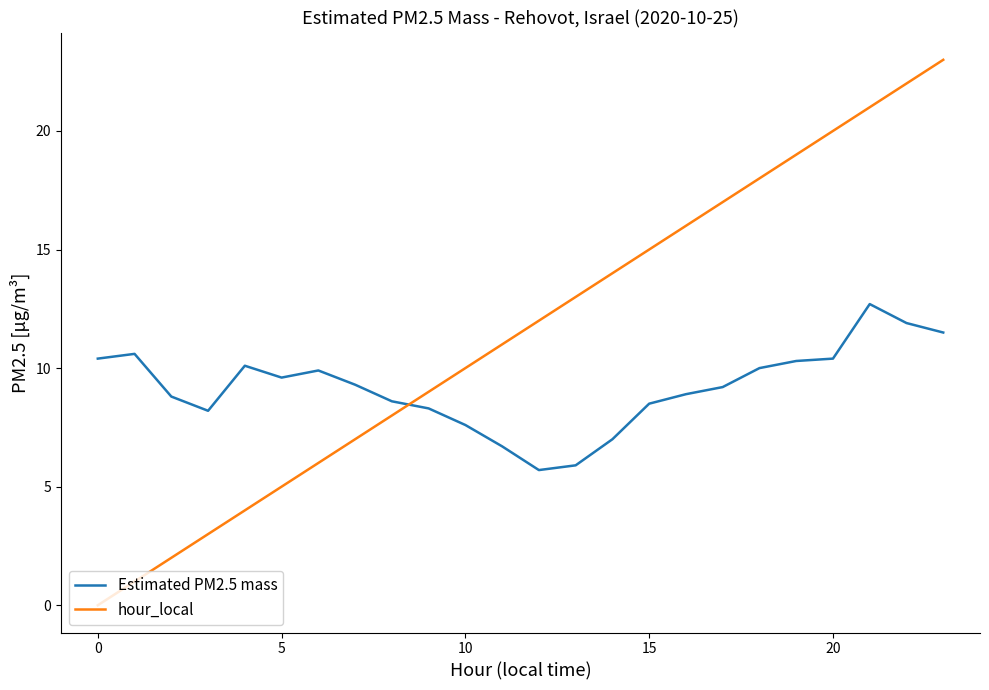

Which series ends up on top after the final intersection of Estimated PM2.5 mass and hour_local?

hour_local